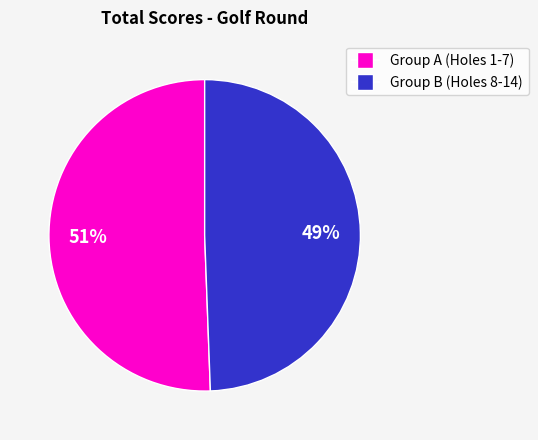

Count the number of slices in the pie.

2